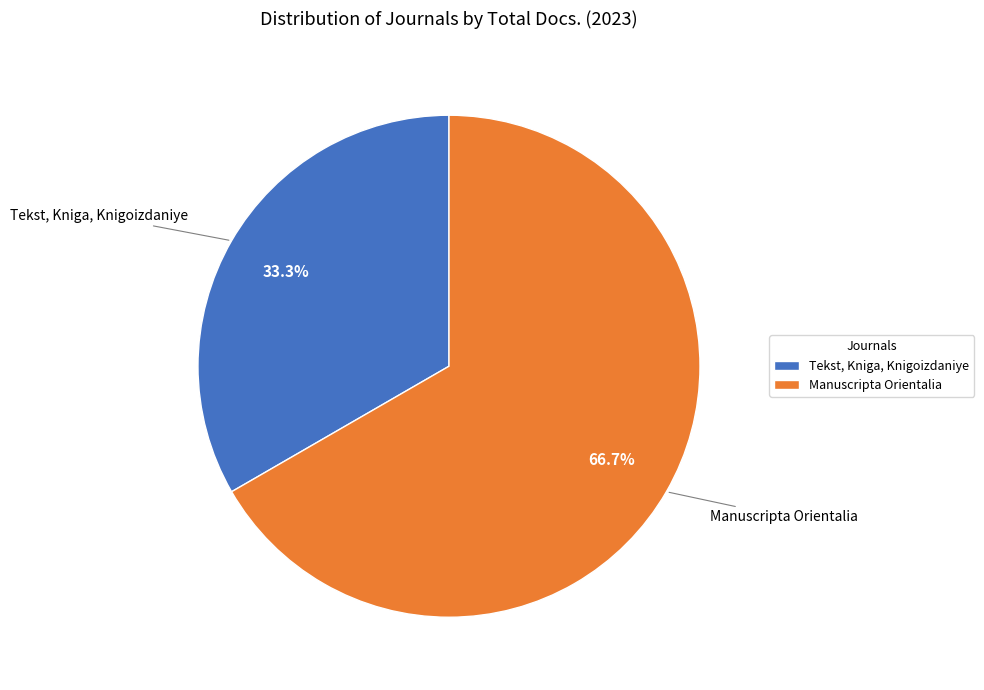

Count the number of slices in the pie.

2